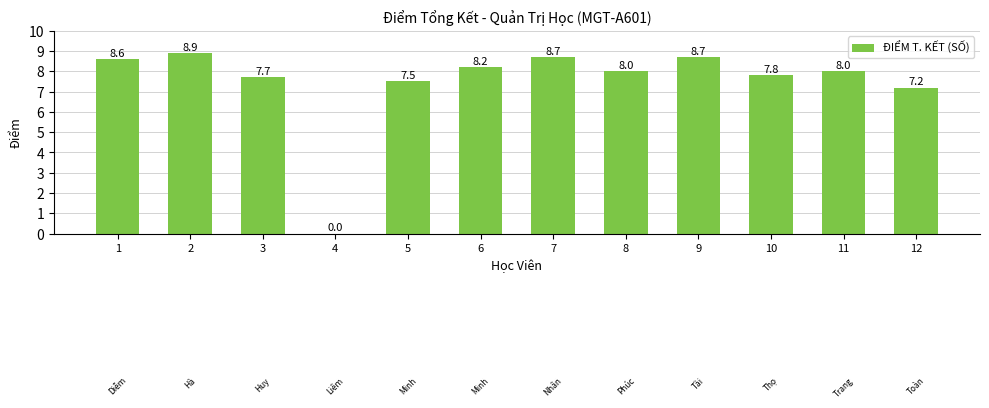

What is the ratio of the value at 1 to the value at 3?

1.1